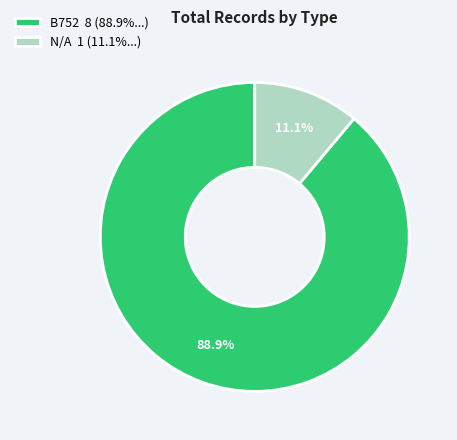

The N/A slice represents 11% of the pie. True or false?

True